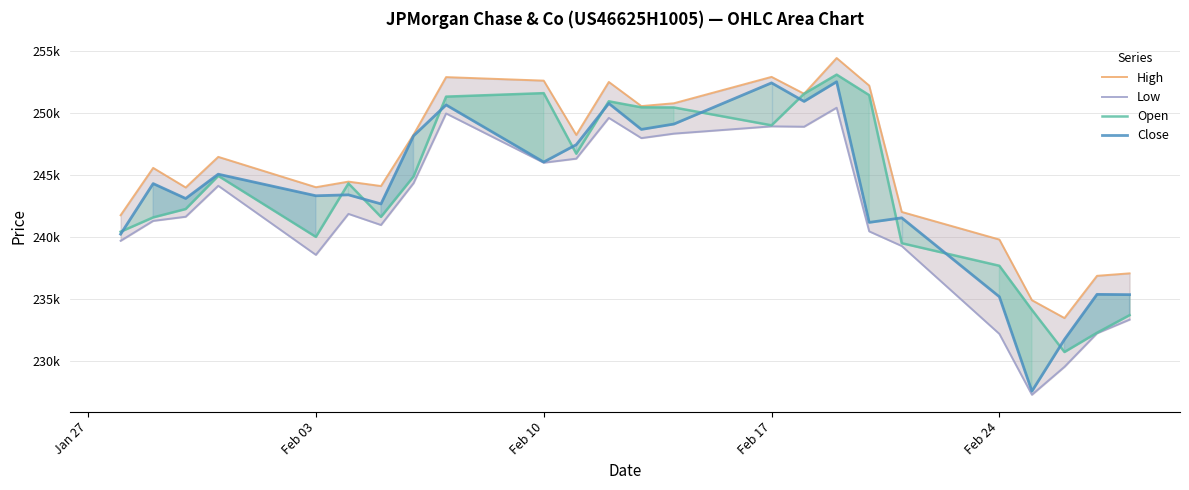

True or false: Open and Low intersect in this chart.

False